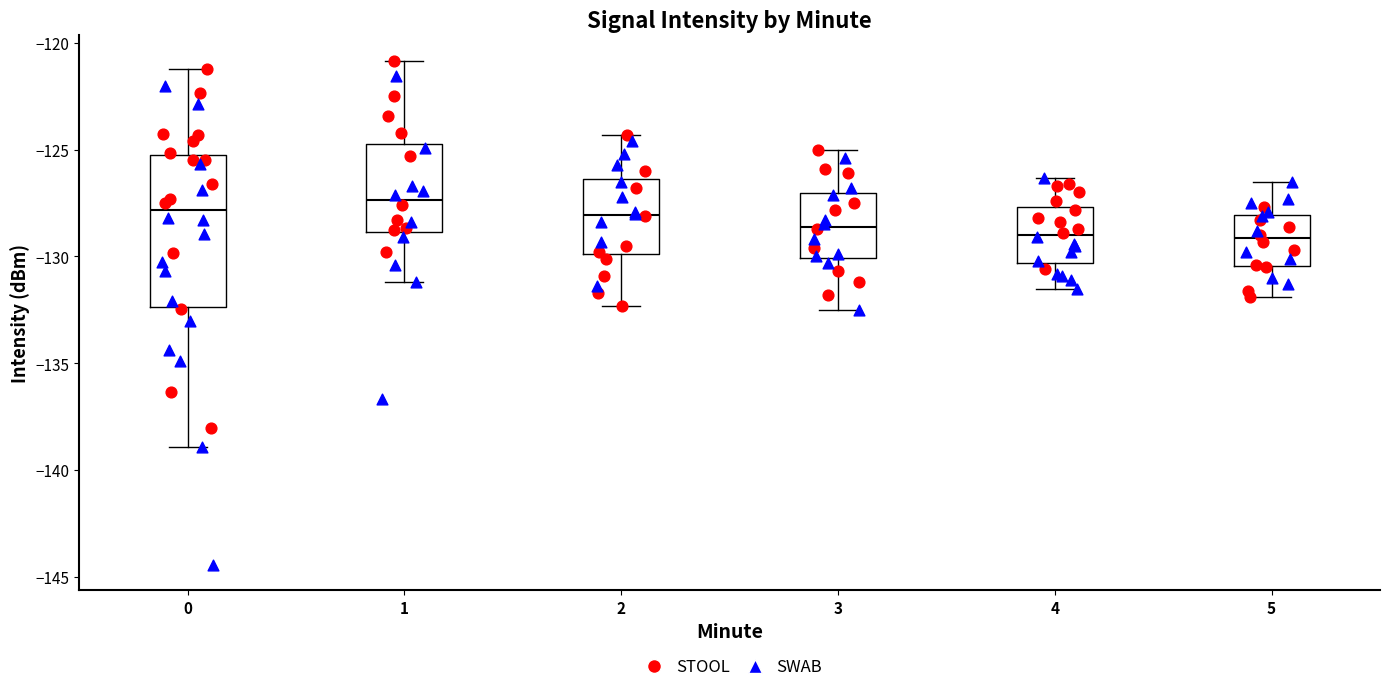

Reading left to right, transcribe this box plot: for each box, give where its median line is, the range the box spans, and where its two whiskers end, as read against the y-axis. The values are not printed on the chart, so give them approximately, as read against the axis.

0: median -128.0, box -132.5 to -125.0, whiskers -139.0 to -121.0
1: median -127.5, box -129.0 to -124.5, whiskers -131.0 to -121.0
2: median -128.0, box -130.0 to -126.5, whiskers -132.5 to -124.5
3: median -128.5, box -130.0 to -127.0, whiskers -132.5 to -125.0
4: median -129.0, box -130.5 to -127.5, whiskers -131.5 to -126.5
5: median -129.0, box -130.5 to -128.0, whiskers -132.0 to -126.5